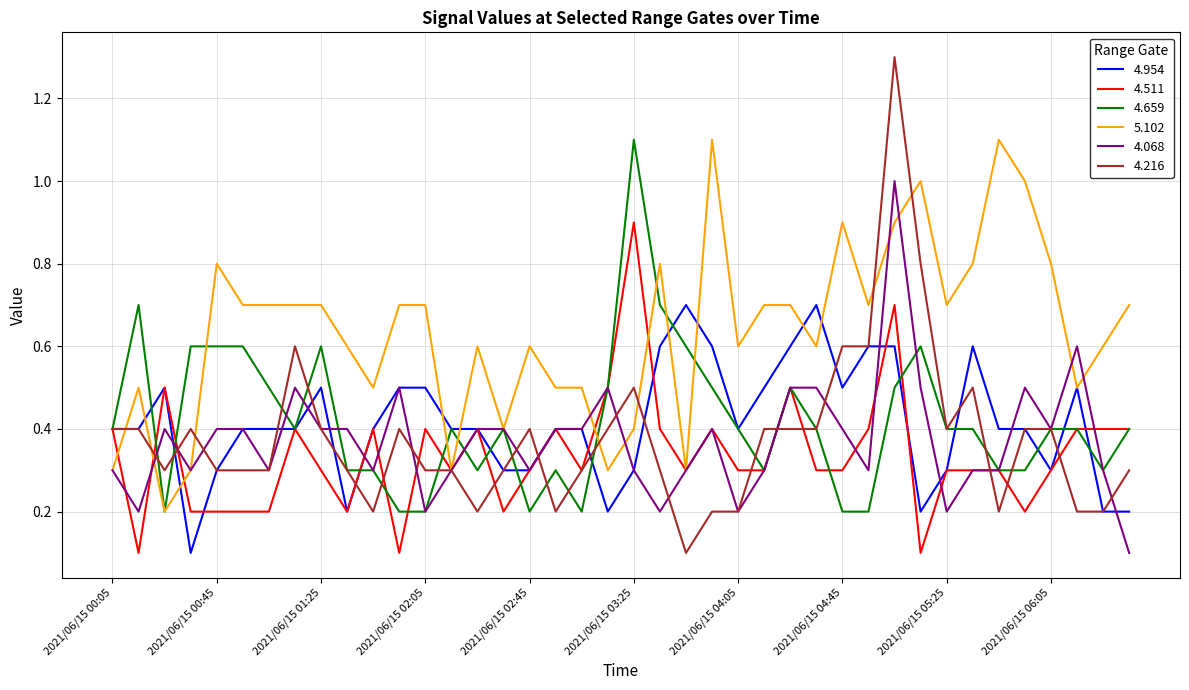

What is the highest value of the 4.511 series?

0.9